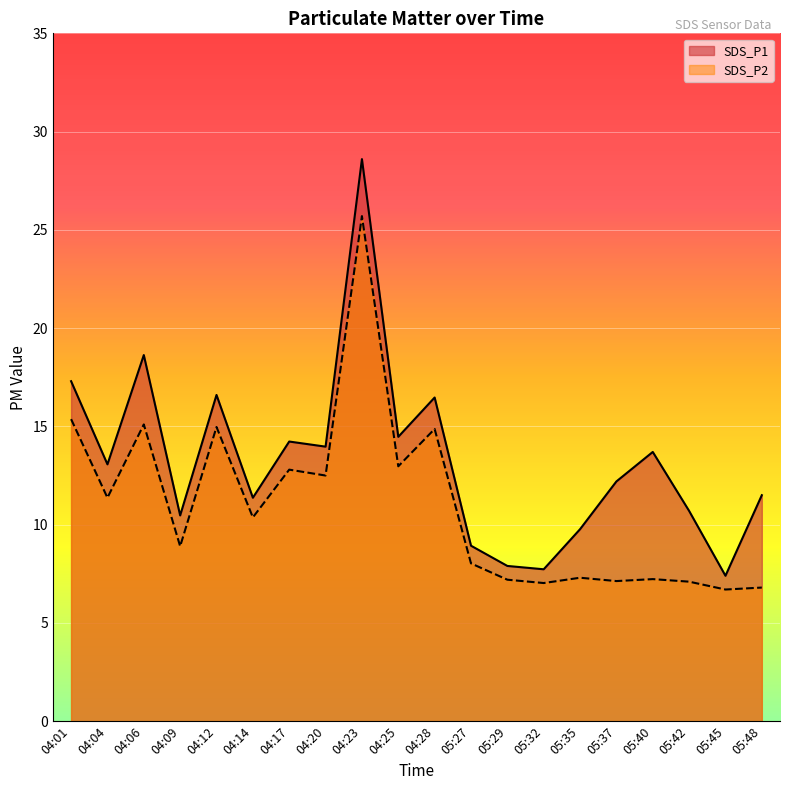

Reading left to right, list all the values displayed in this chart.

SDS_P1: 04:01=17.3	04:04=13.1	04:06=18.6	04:09=10.5	04:12=16.6	04:14=11.4	04:17=14.2	04:20=14.0	04:23=28.6	04:25=14.5	04:28=16.5	05:27=8.9	05:29=7.9	05:32=7.7	05:35=9.8	05:37=12.2	05:40=13.7	05:42=10.7	05:45=7.4	05:48=11.5
SDS_P2: 04:01=15.4	04:04=11.4	04:06=15.1	04:09=8.9	04:12=15.0	04:14=10.4	04:17=12.8	04:20=12.5	04:23=25.7	04:25=13.0	04:28=14.9	05:27=8.0	05:29=7.2	05:32=7.0	05:35=7.3	05:37=7.1	05:40=7.2	05:42=7.1	05:45=6.7	05:48=6.8